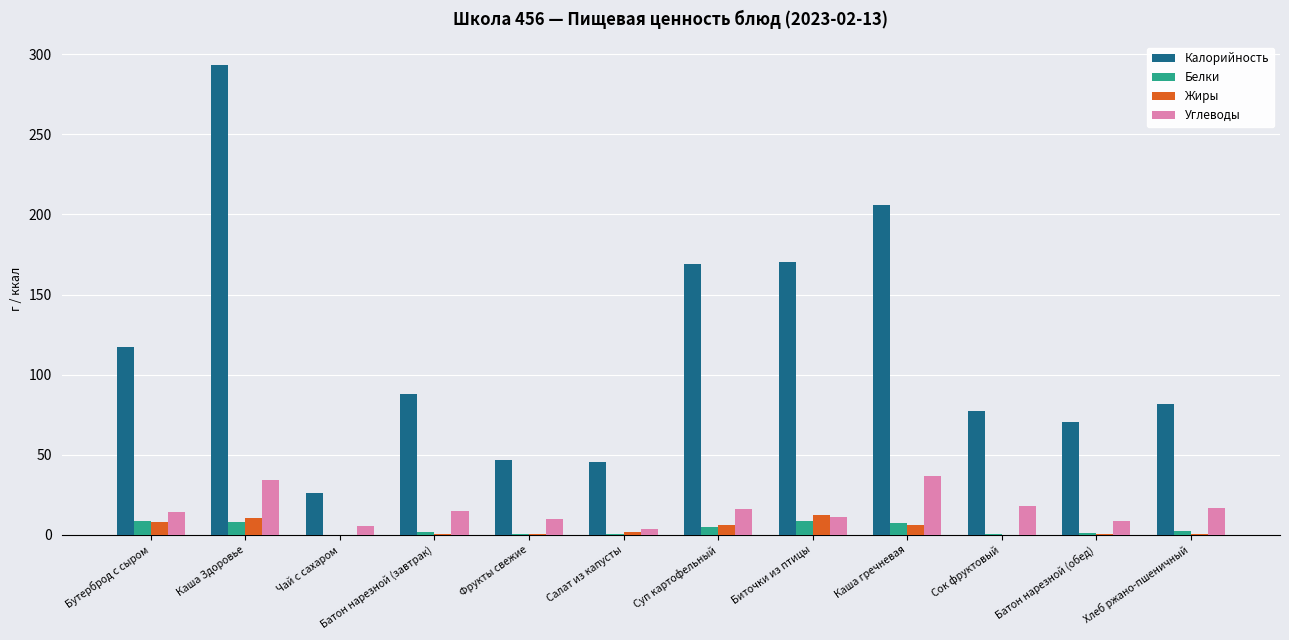

Is the value of Белки at Хлеб ржано-пшеничный greater than the value of Калорийность at Суп картофельный?

No